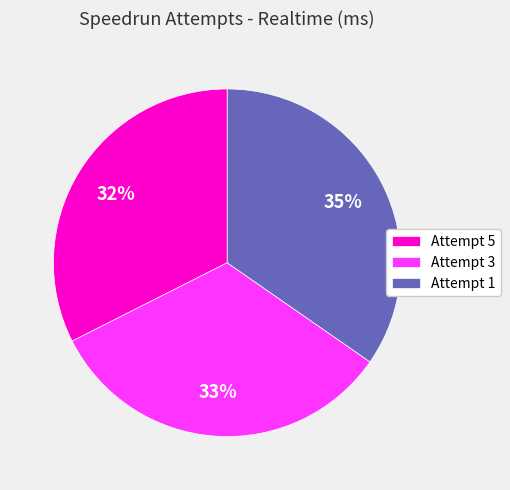

Is it true that Attempt 5 is 19% of the pie?

False